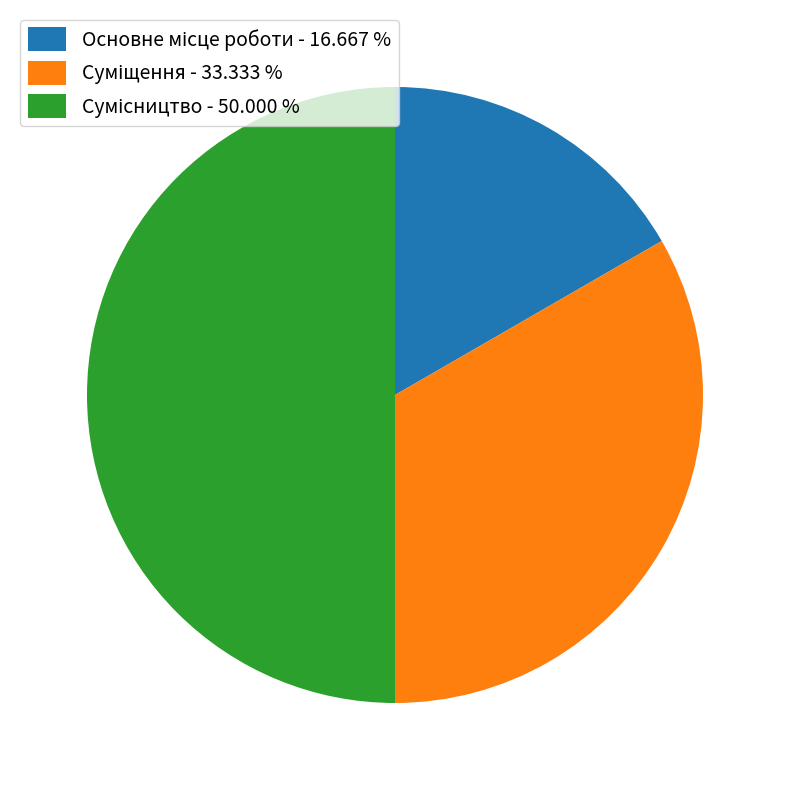

True or false: Суміщення accounts for 33% of the total.

True